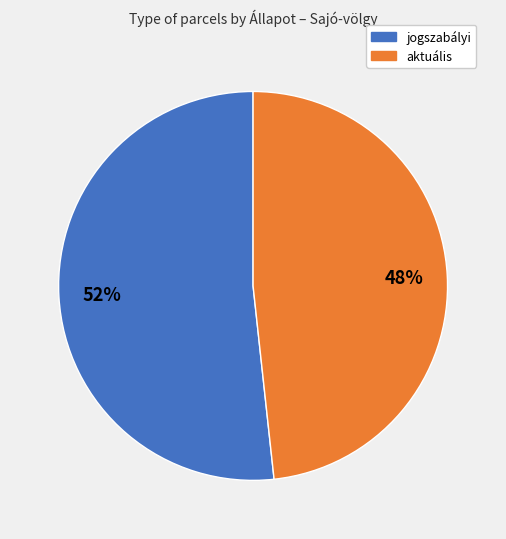

Is the sum of jogszabályi and aktuális greater than half?

Yes